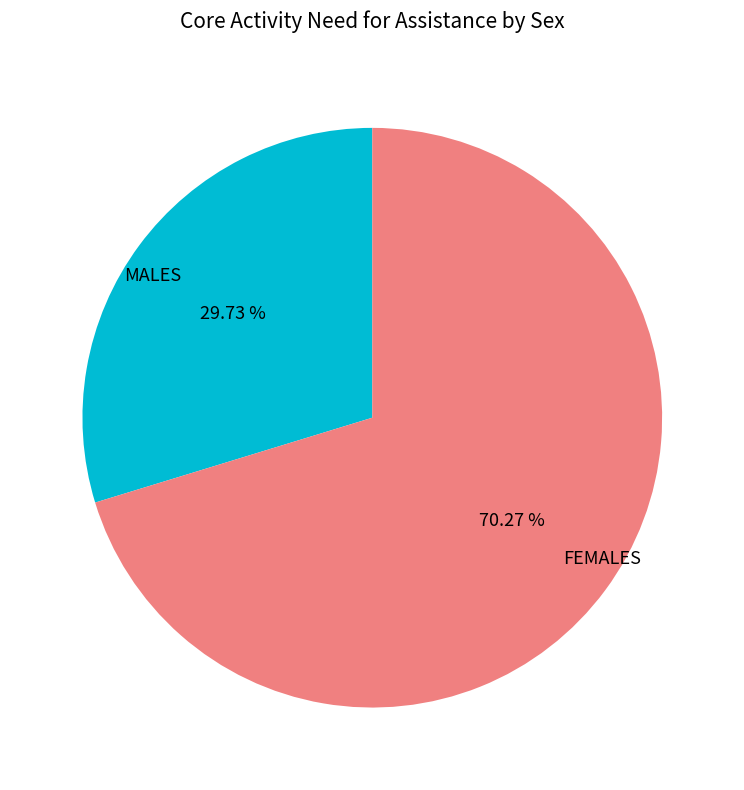

Which has a higher value, FEMALES or MALES?

FEMALES